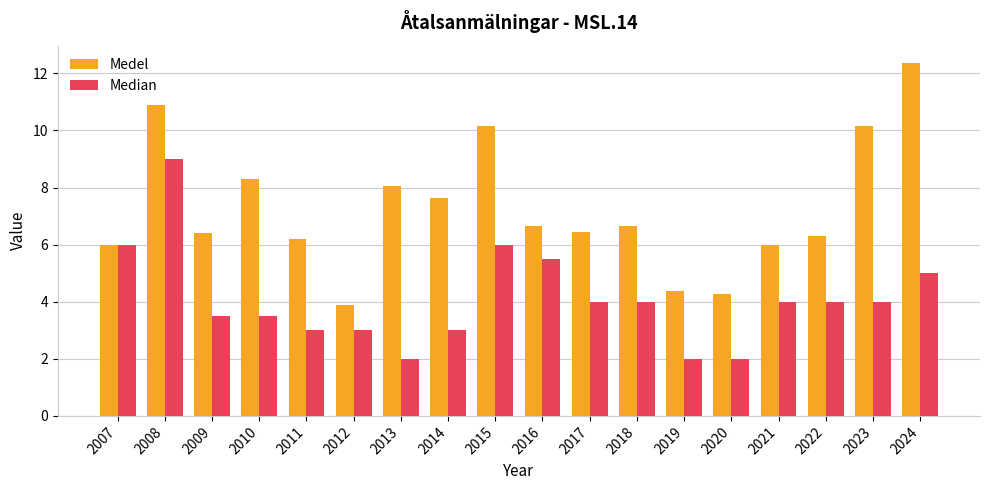

What is the value of the Median bar at the 14th from the left?

2.0